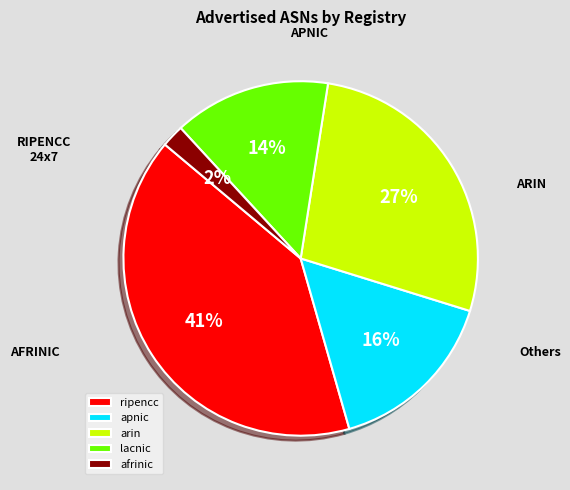

Which slice is the smallest?

afrinic